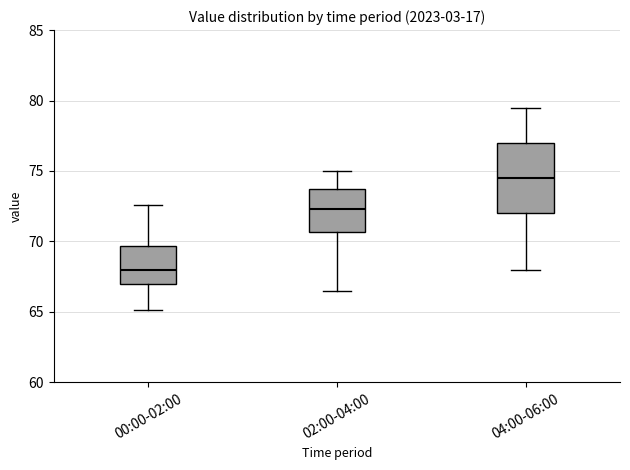

Reading left to right, read every box against the y-axis: the position of its median line, the range the box covers, and the ends of its whiskers. The values are not printed on the chart, so give them approximately, as read against the axis.

00:00-02:00: median 68.0, box 67.0 to 69.5, whiskers 65.0 to 72.5
02:00-04:00: median 72.5, box 70.5 to 73.5, whiskers 66.5 to 75.0
04:00-06:00: median 74.5, box 72.0 to 77.0, whiskers 68.0 to 79.5